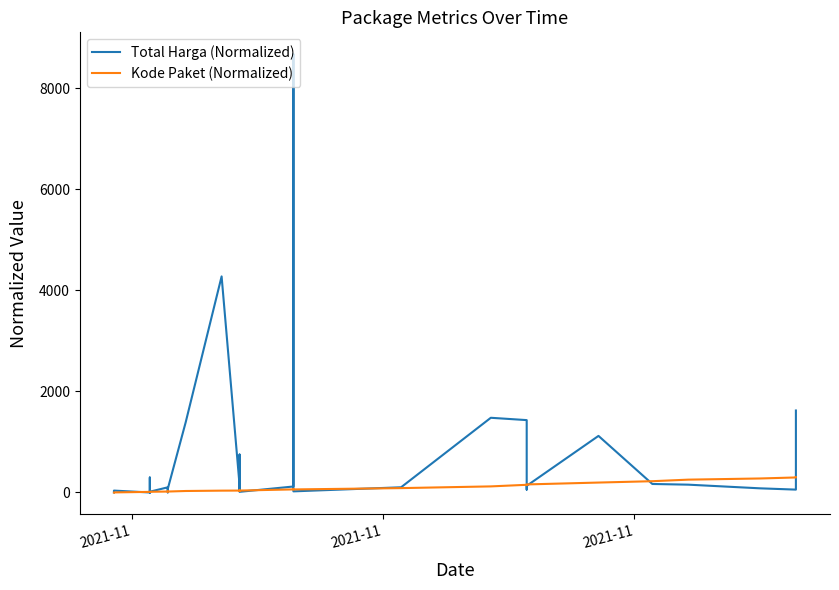

What is the minimum value shown in the chart?

0.2